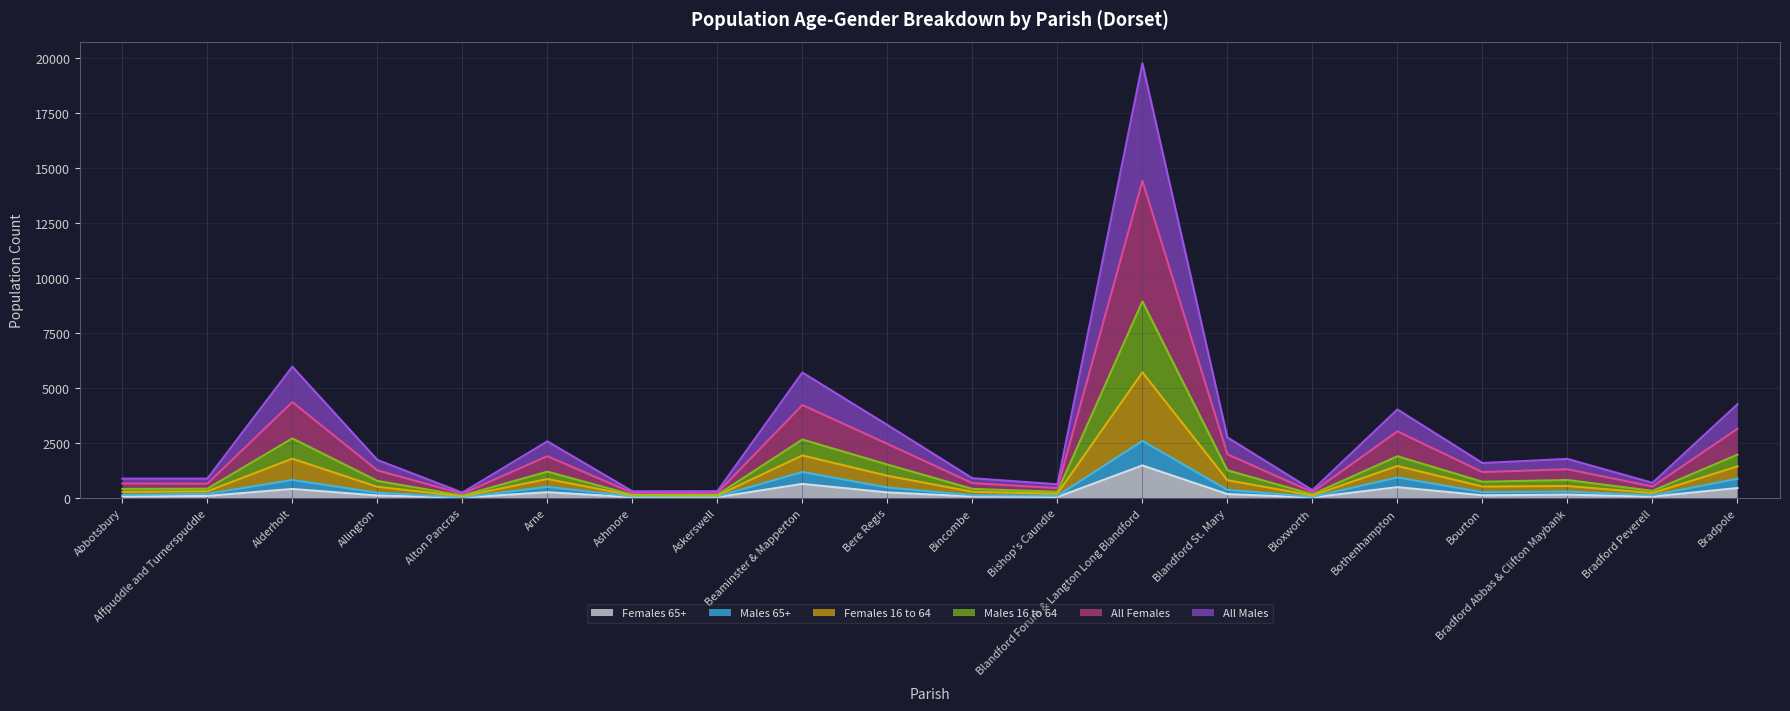

At which category is the sum across all series the highest?

Blandford Forum & Langton Long Blandford